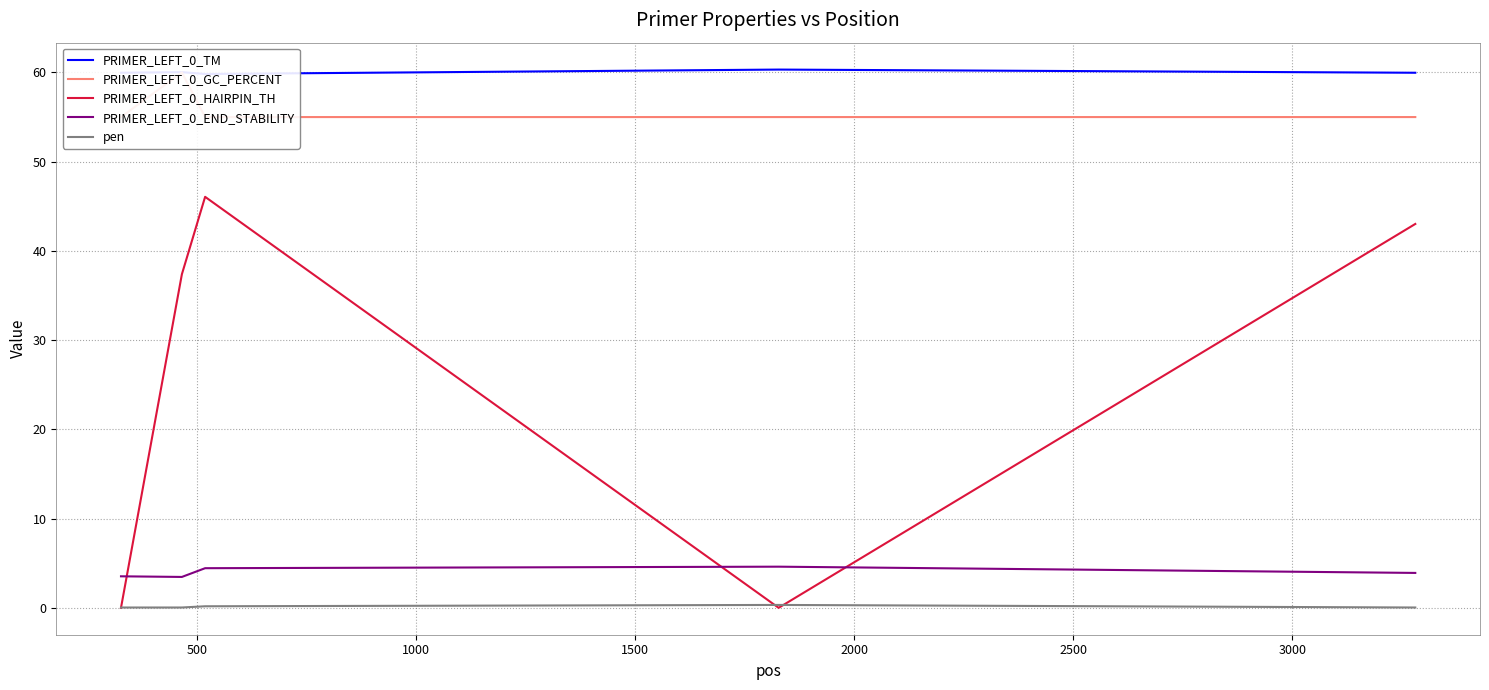

How many series are shown in this chart?

5